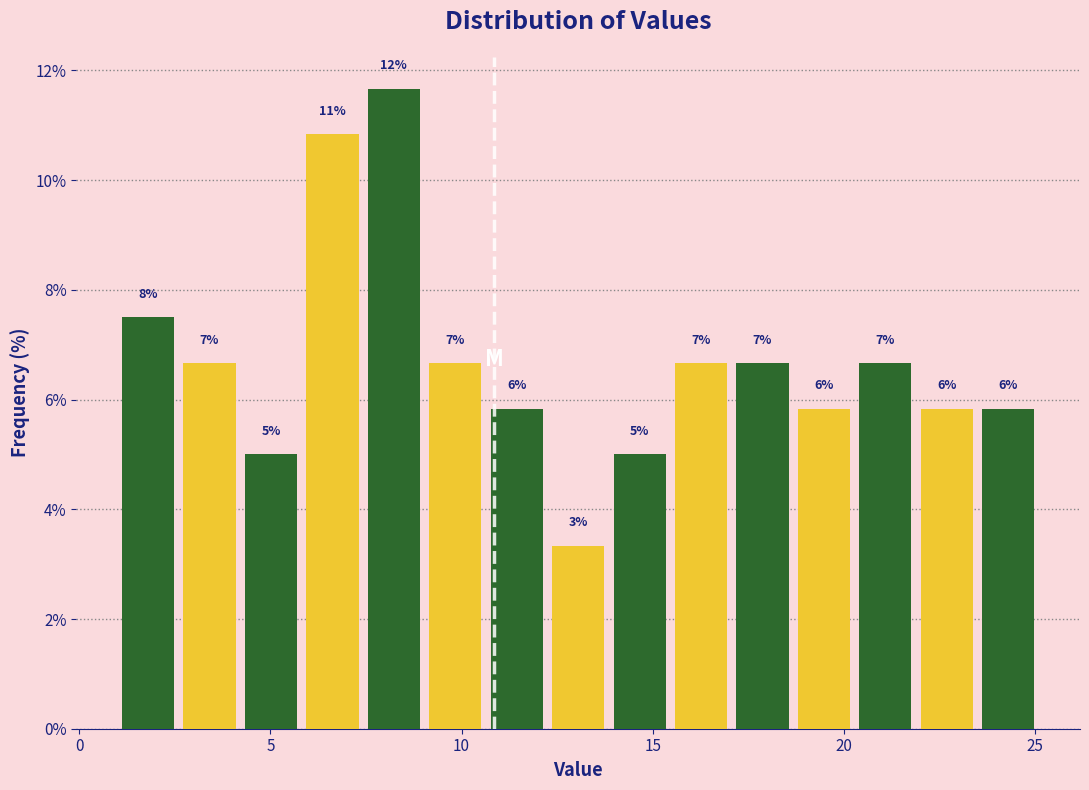

Read against the x-axis, roughly where is the centre of the tallest bar?

8.0